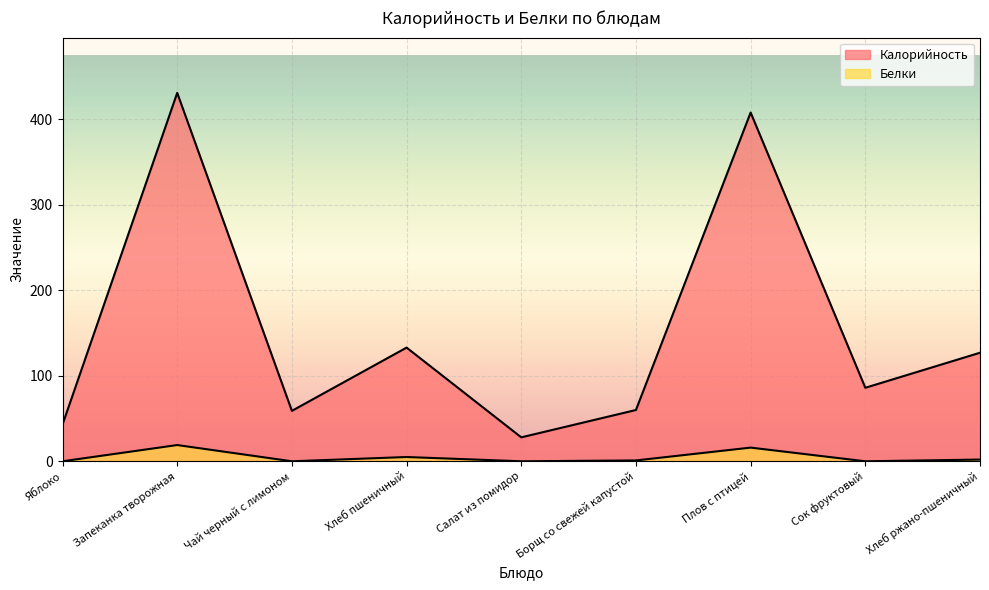

Which series has the largest range (max minus min)?

Калорийность